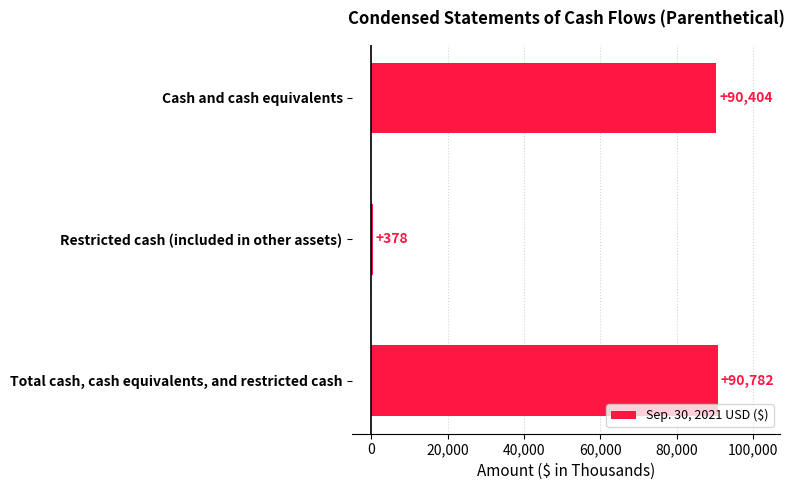

What is the sum of all values?

181564